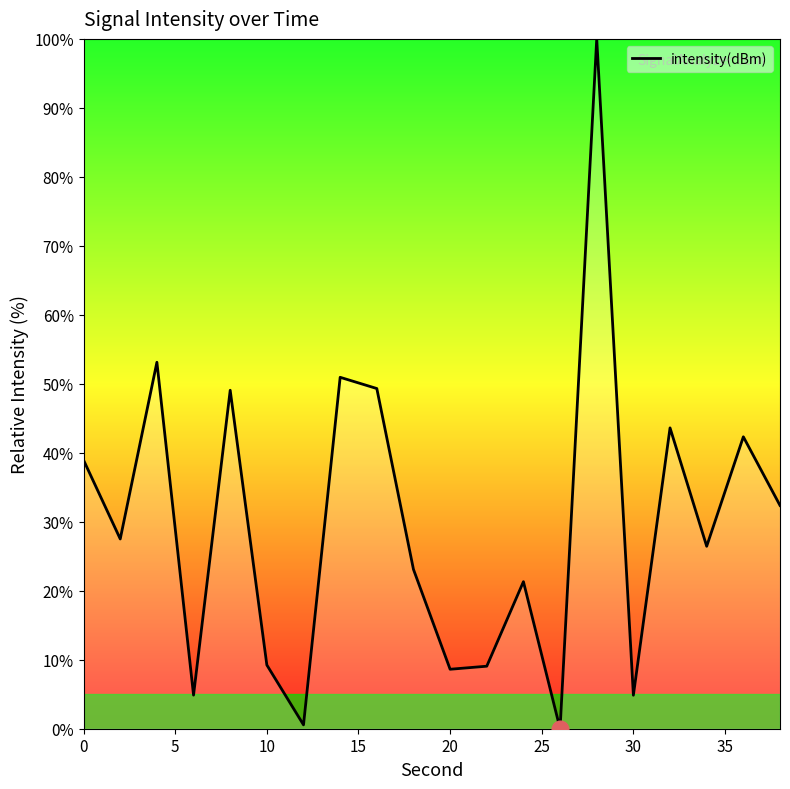

What is the maximum value shown in the chart?

100.0